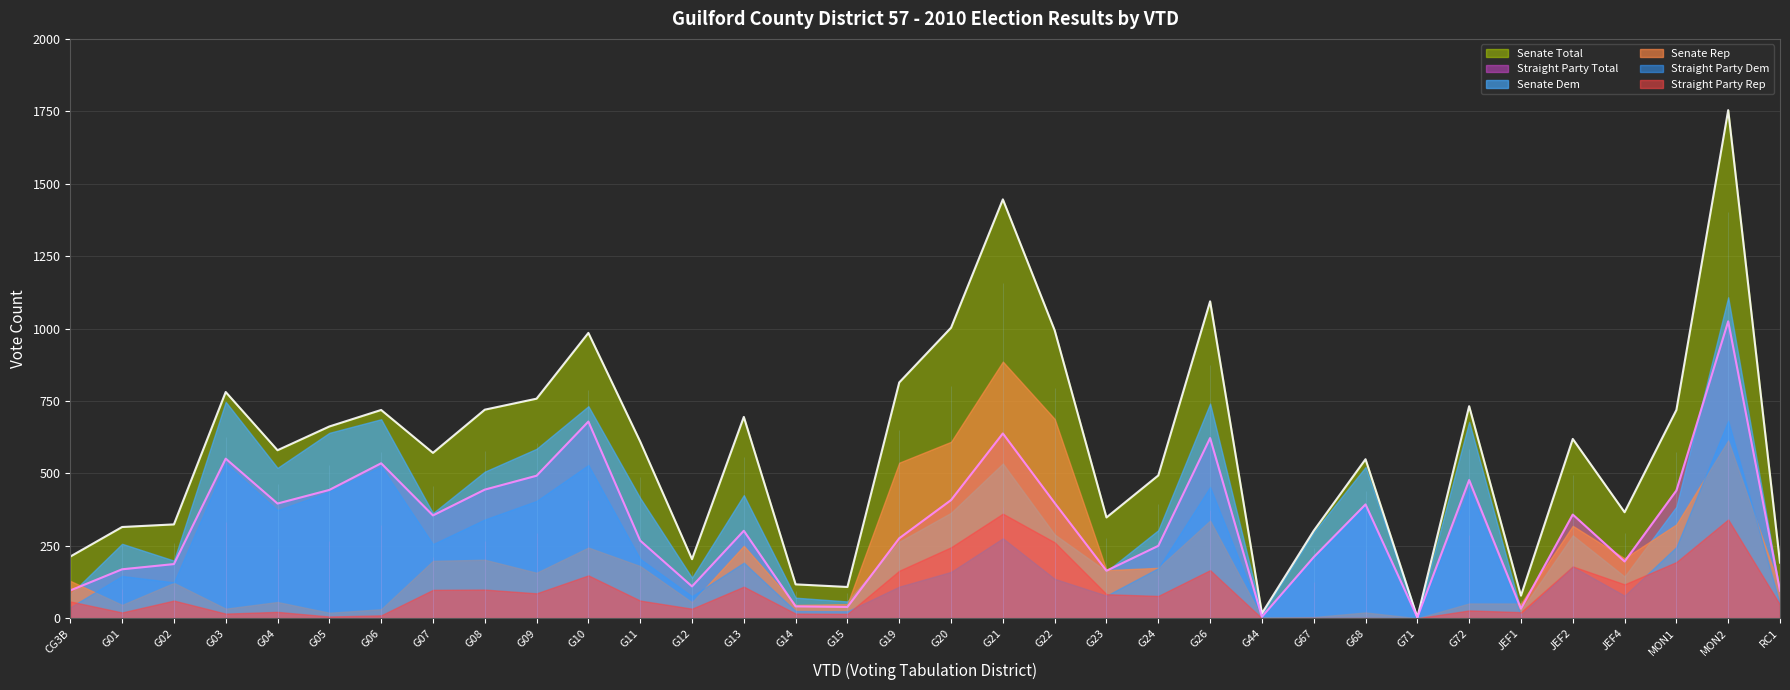

What position from the left is G44?

24